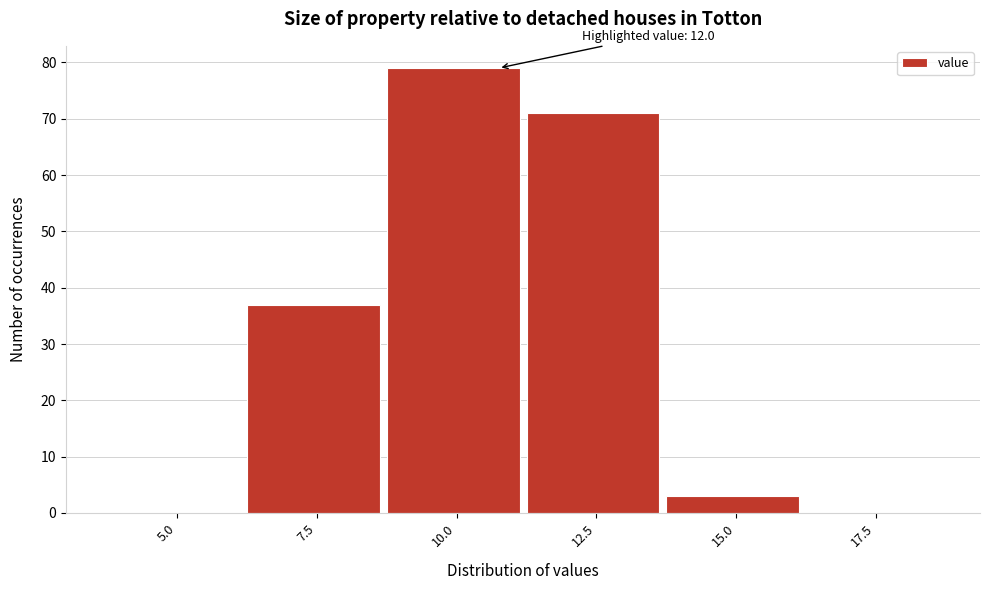

Reading left to right, what are all the values shown in this chart?

5.0=0	7.5=37	10.0=79	12.5=71	15.0=3	17.5=0